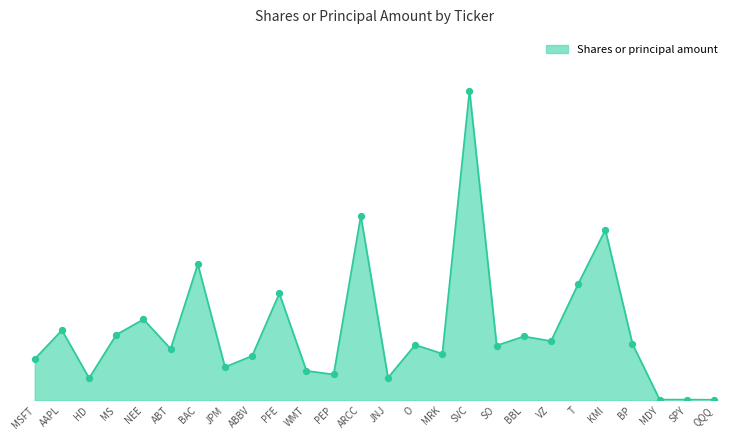

What is the ratio of the value at NEE to the value at O?

1.5